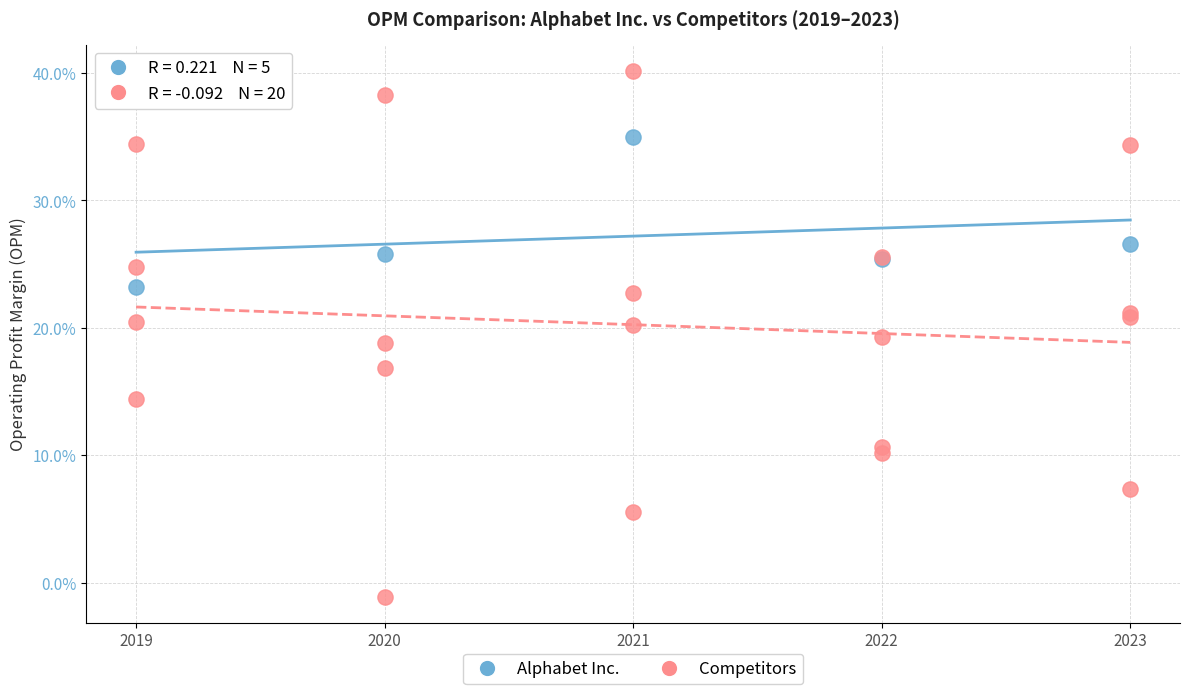

Which series reaches the maximum Y coordinate?

Competitors